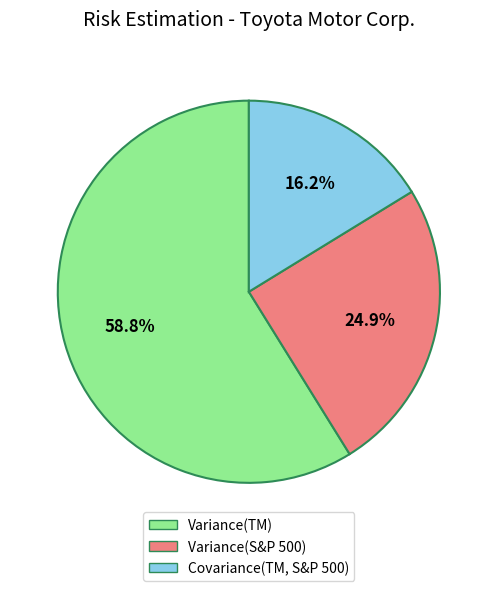

Approximately how many times larger is the value at Covariance(TM, S&P 500) compared to Variance(S&P 500)?

0.7